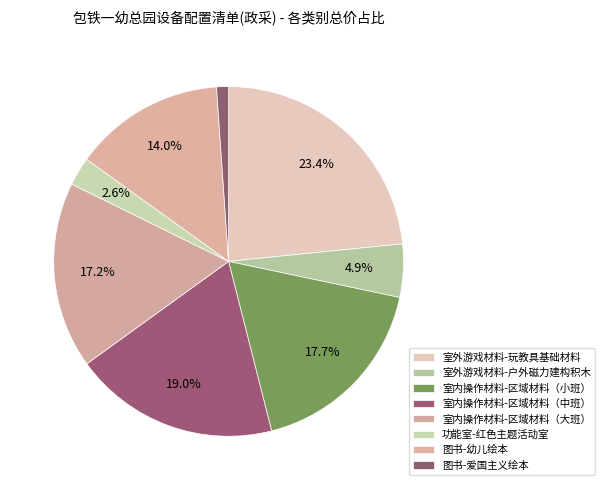

To the nearest percent, what portion does 图书-幼儿绘本 represent?

14%